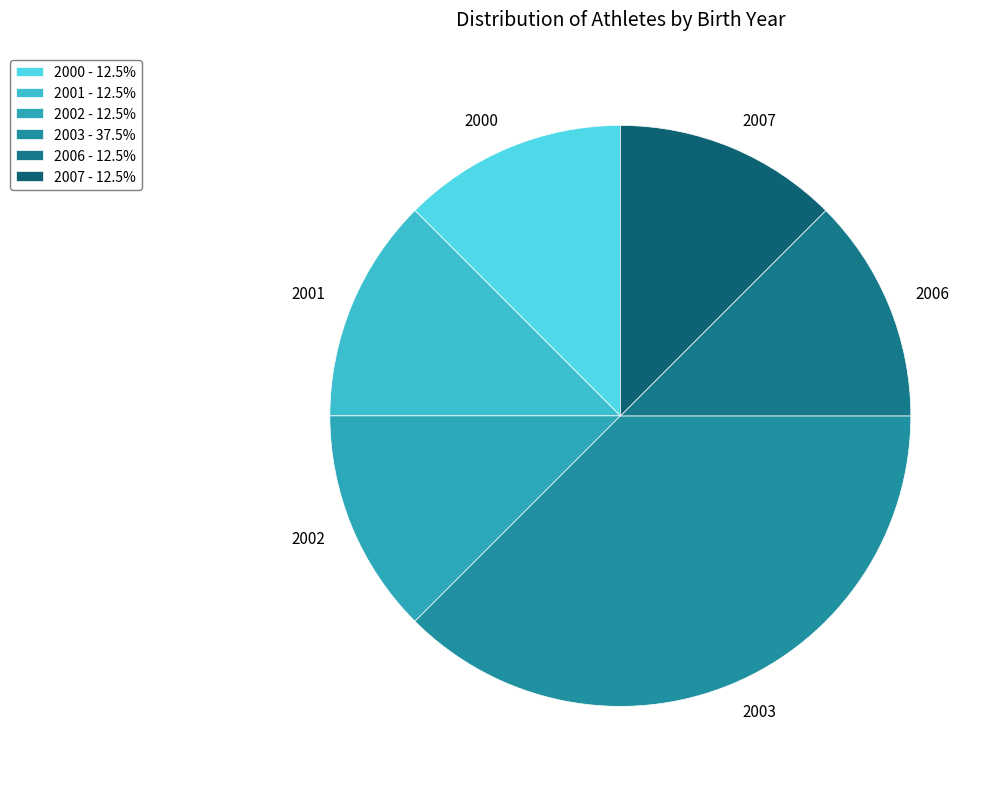

Count the number of slices in the pie.

6